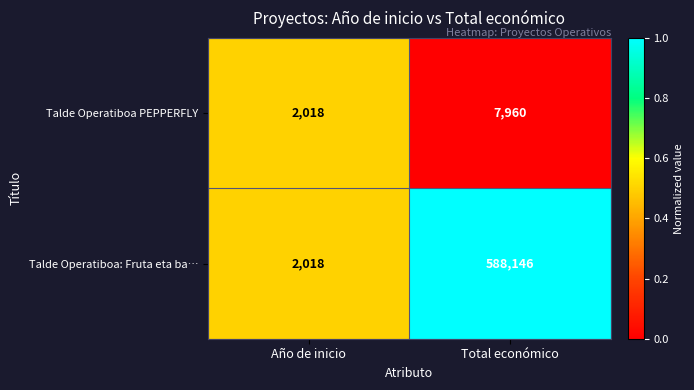

Is the value of Talde Operatiboa: Fruta eta ba… at Total económico greater than the value of Talde Operatiboa PEPPERFLY at Total económico?

Yes